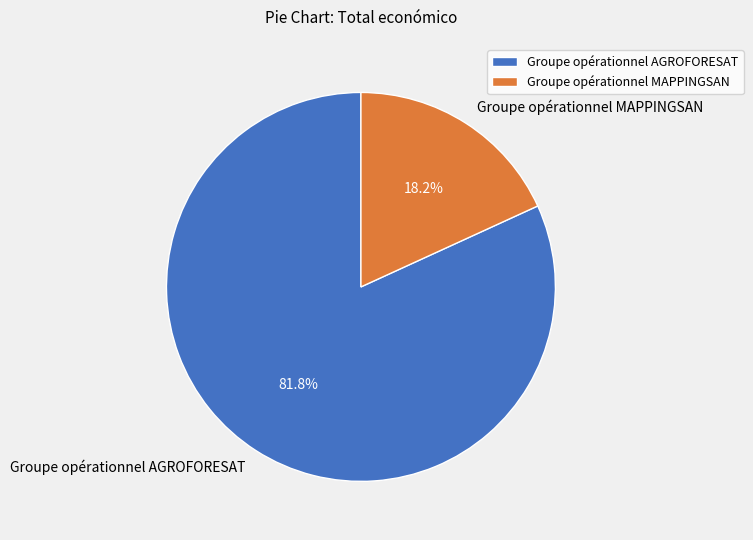

To the nearest percent, what is the combined percentage of Groupe opérationnel AGROFORESAT and Groupe opérationnel MAPPINGSAN?

100%